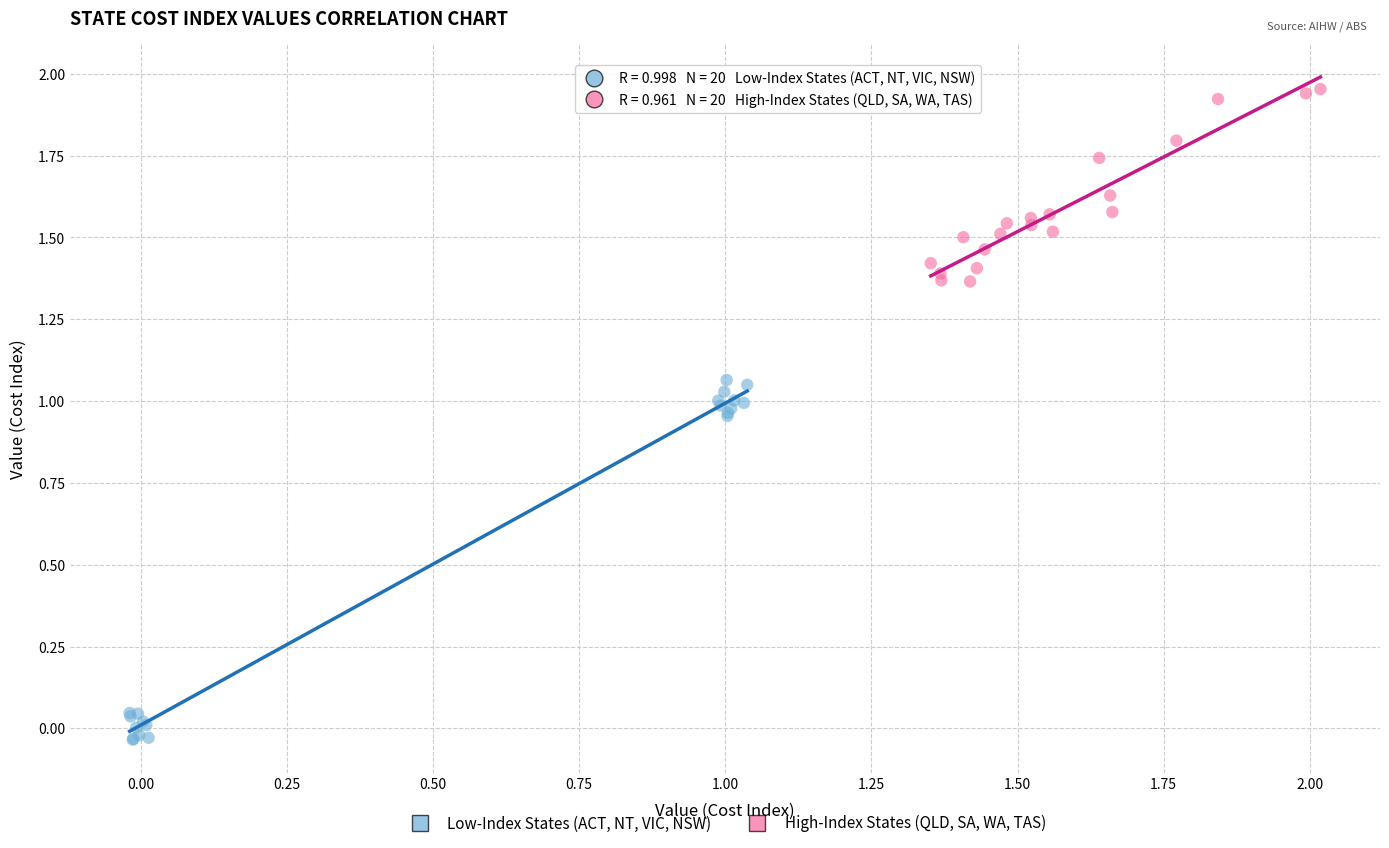

Which series contains the lowest Y value?

Low-Index States (ACT, NT, VIC, NSW)